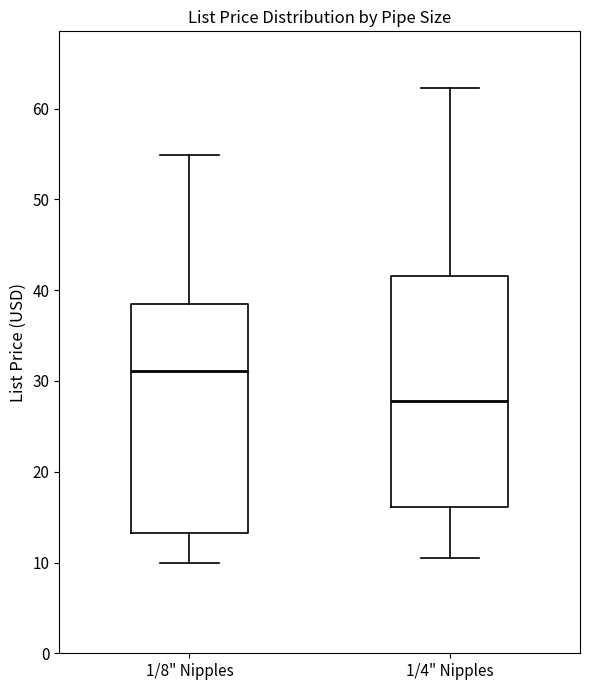

Reading left to right, transcribe this box plot: for each box, give where its median line is, the range the box spans, and where its two whiskers end, as read against the y-axis. The values are not printed on the chart, so give them approximately, as read against the axis.

1/8" Nipples: median 31, box 13 to 39, whiskers 10 to 55
1/4" Nipples: median 28, box 16 to 42, whiskers 11 to 62